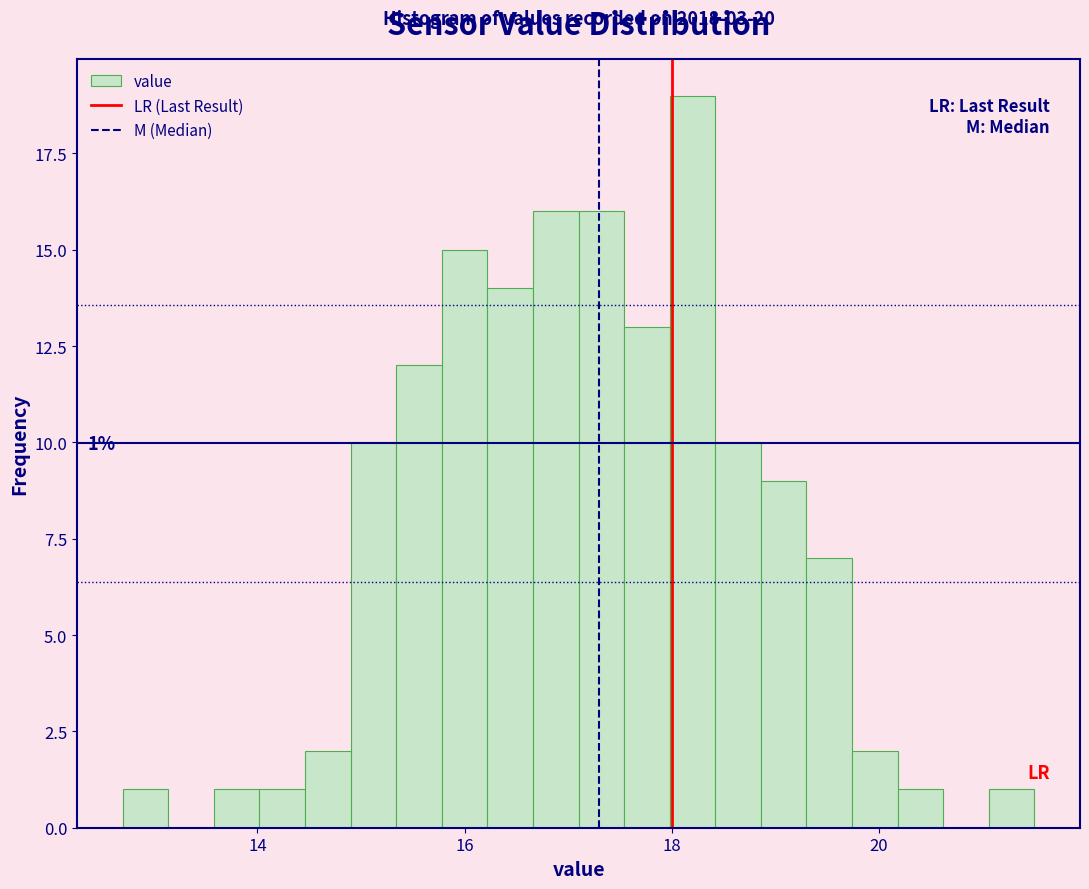

Around what value on the x-axis is the tallest bar? Give the approximate position of its centre, as read against the axis.

18.2